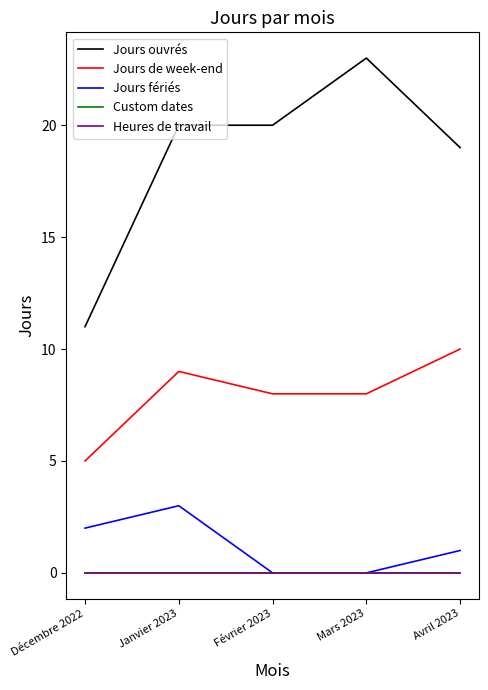

At how many categories does at least one series exceed 18?

4